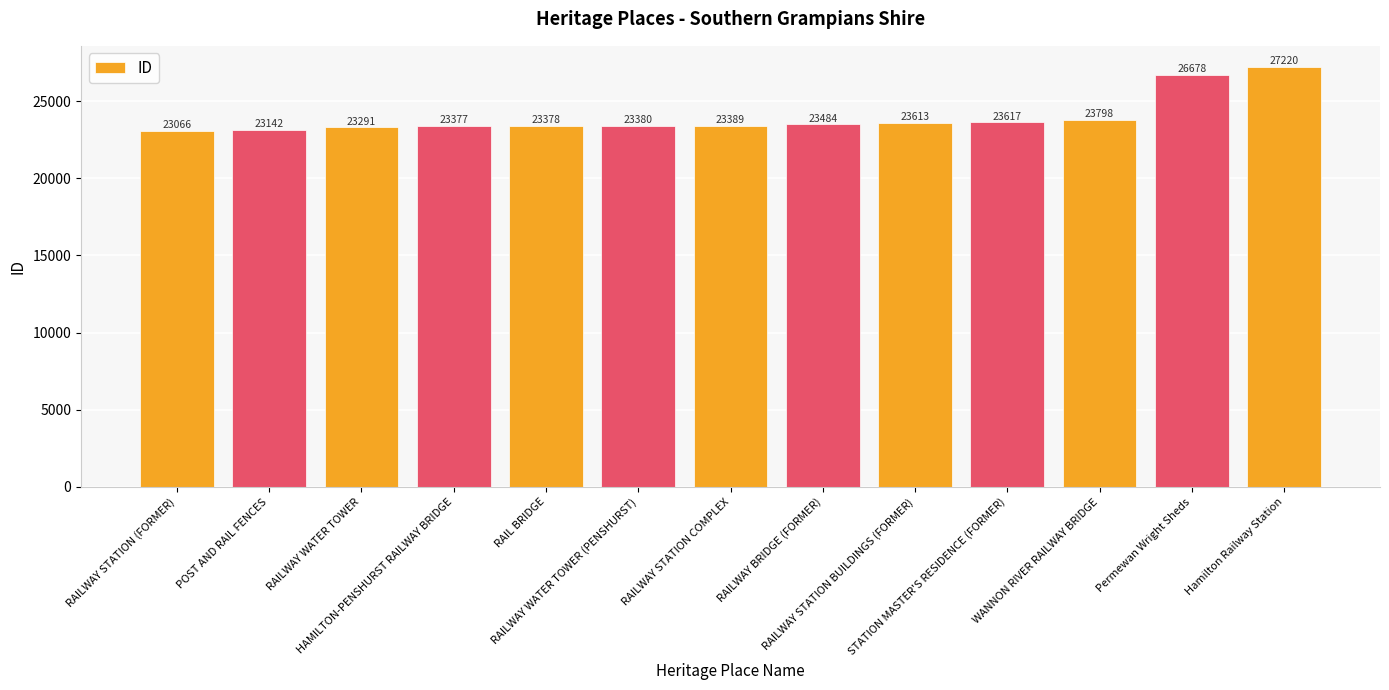

What is the difference between the values at RAILWAY BRIDGE (FORMER) and HAMILTON-PENSHURST RAILWAY BRIDGE?

107